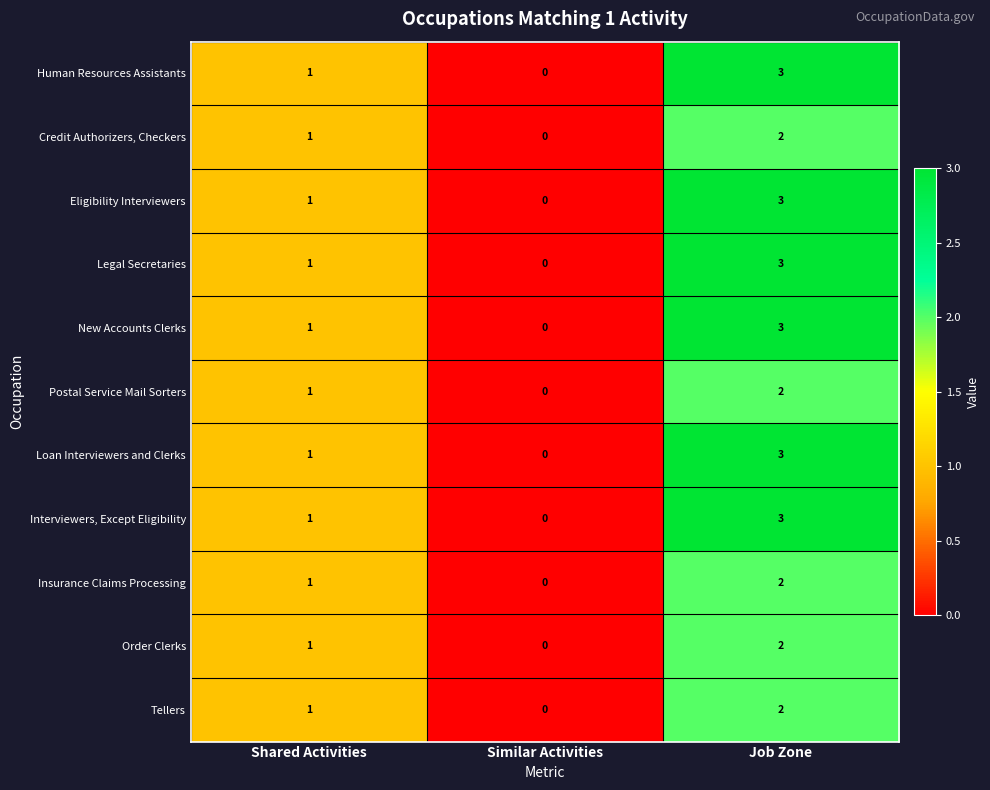

How many Order Clerks values are between 0 and 2?

3